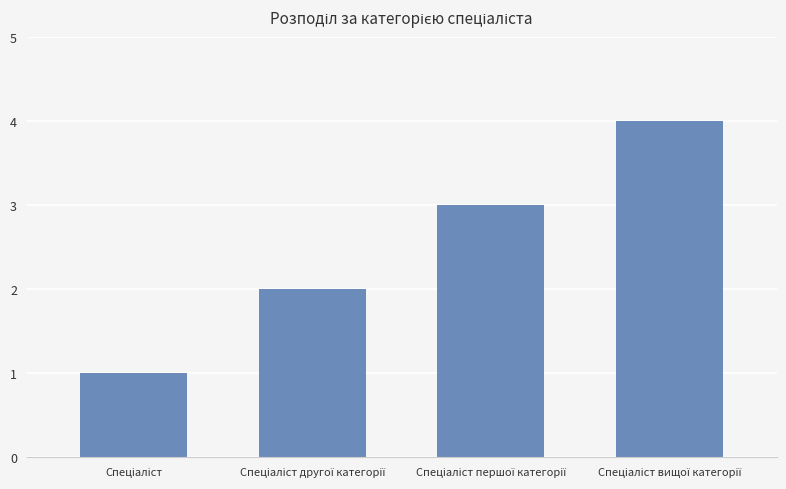

What is the greatest value displayed?

4